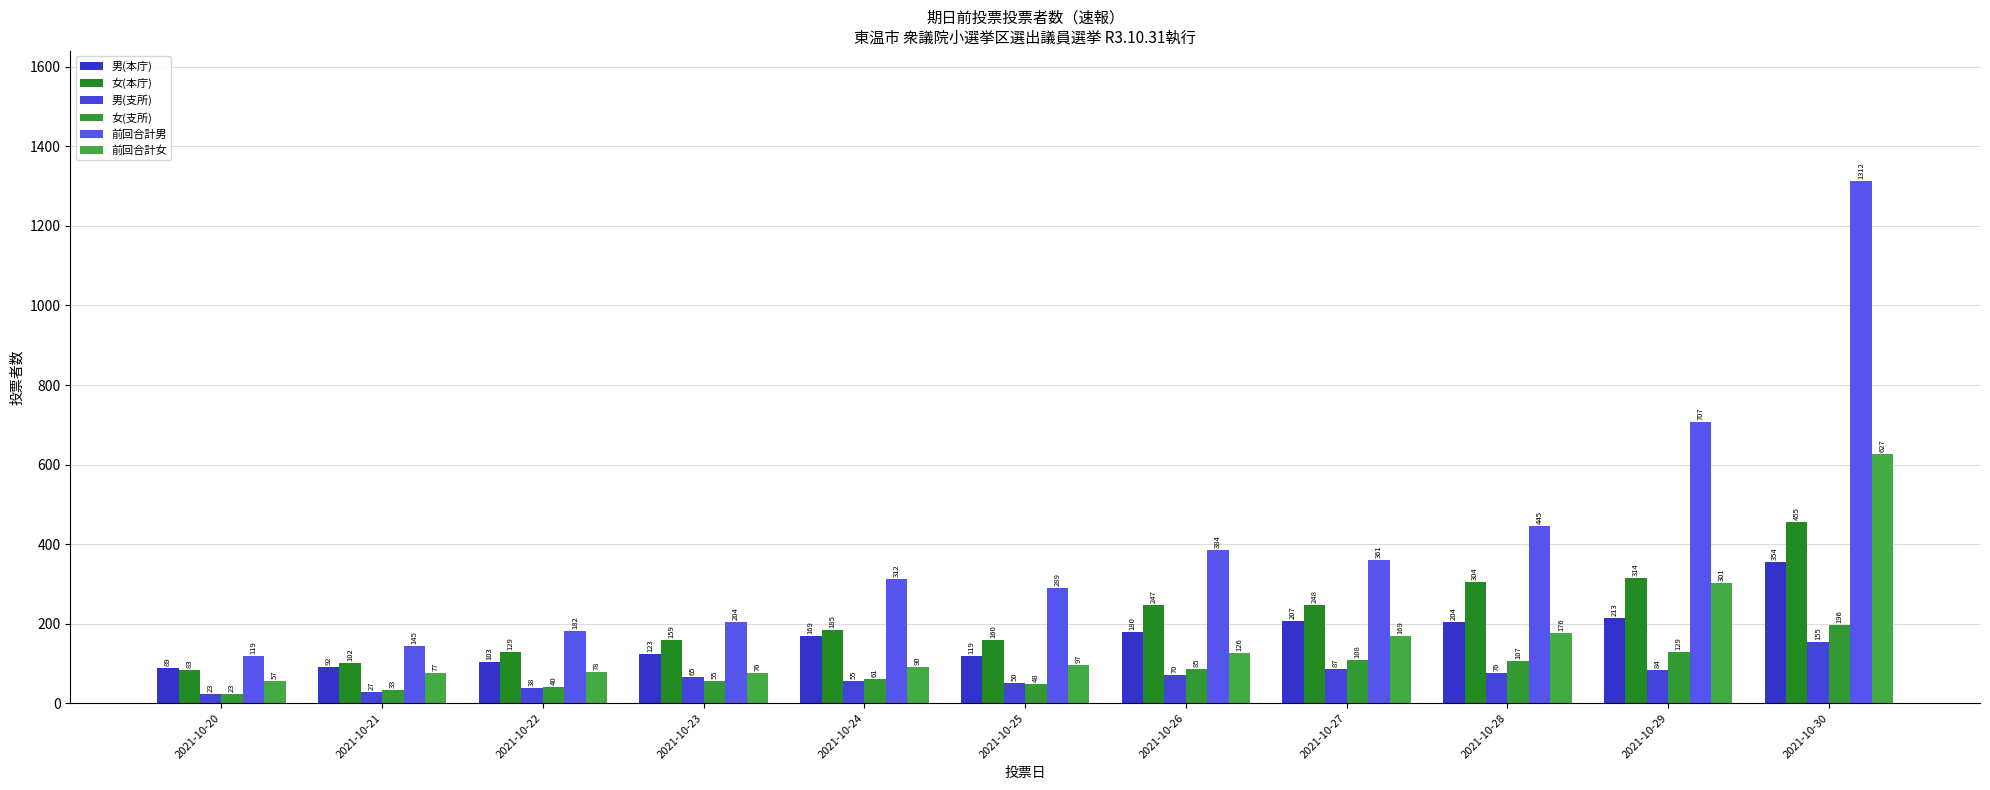

At which category does the chart reach its minimum across all series?

2021-10-20